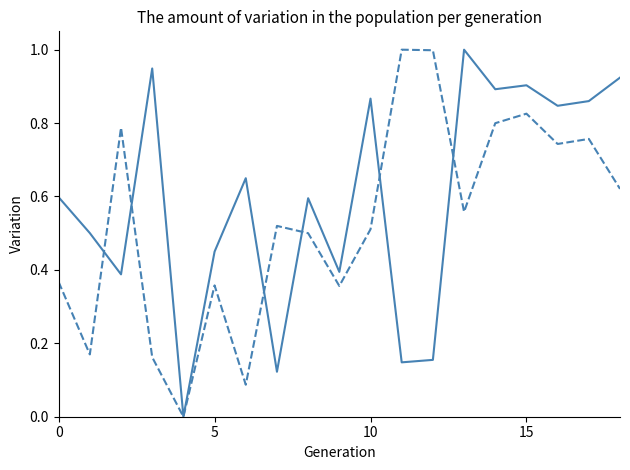

What is the greatest value displayed?

1.0